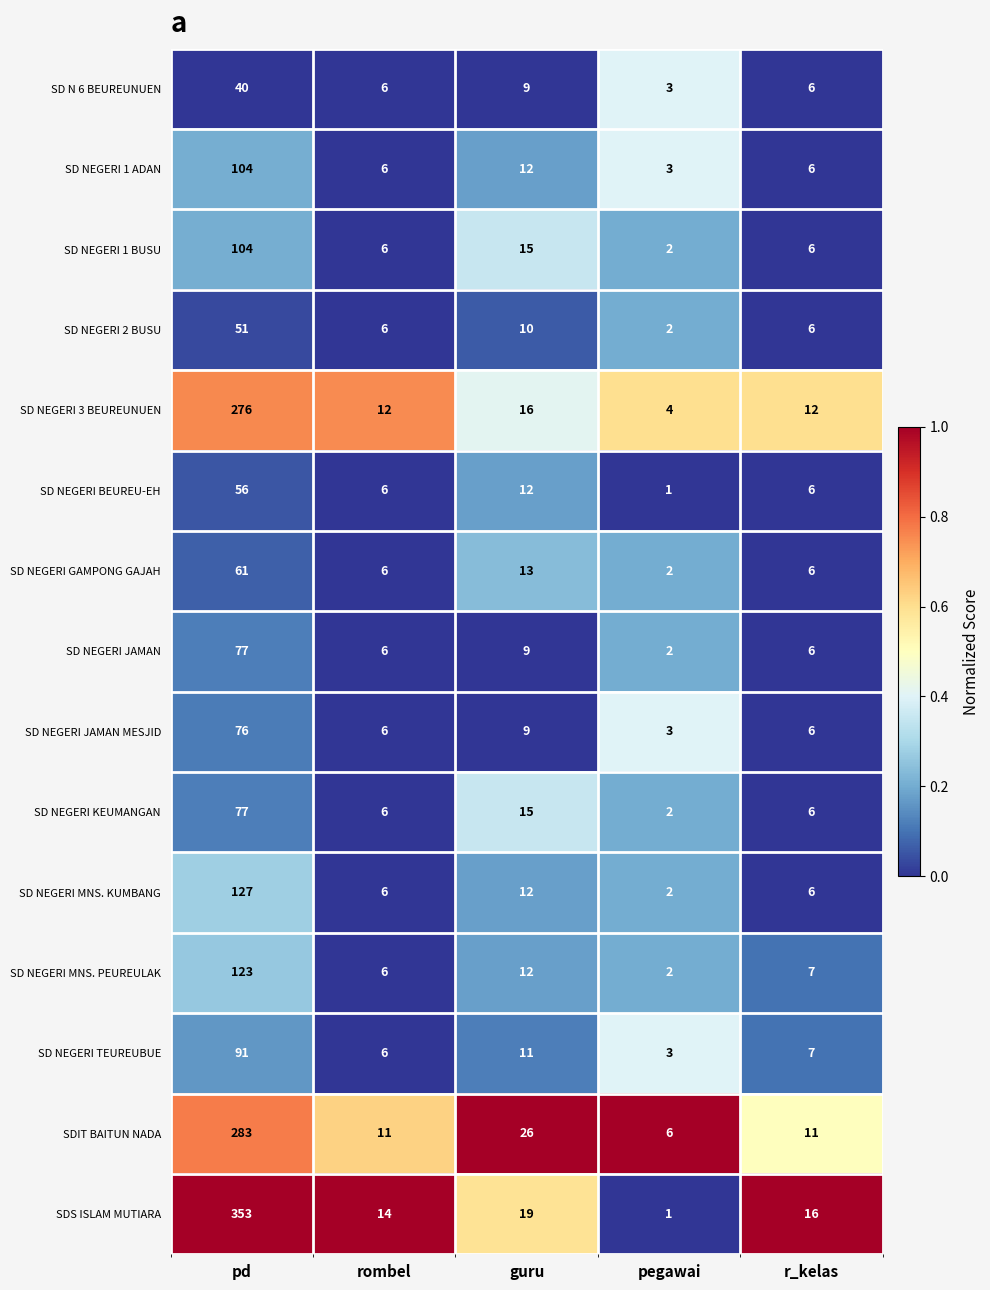

Is it true that SD NEGERI MNS. PEUREULAK equals 12 at guru?

True